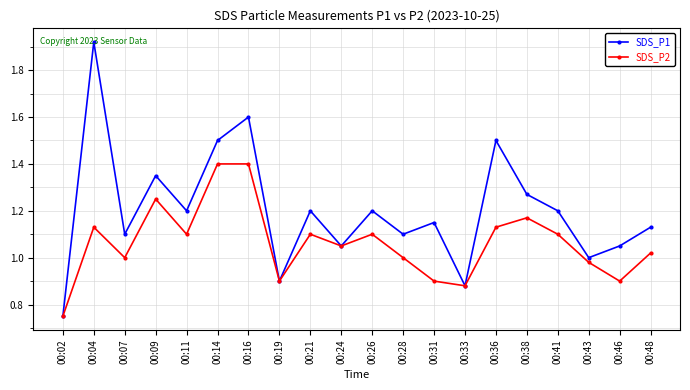

At which category does the chart reach its peak across all series?

00:04